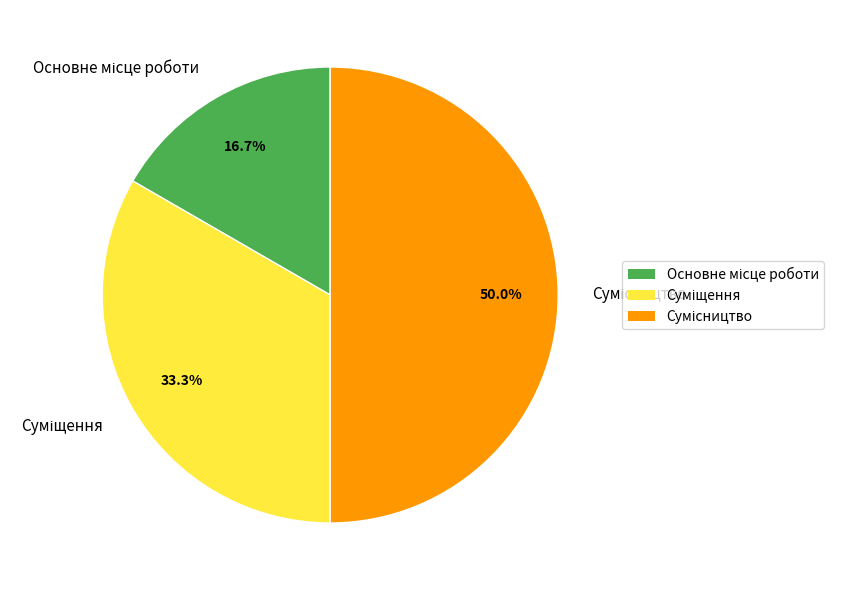

To the nearest percent, what is the average slice percentage?

33%